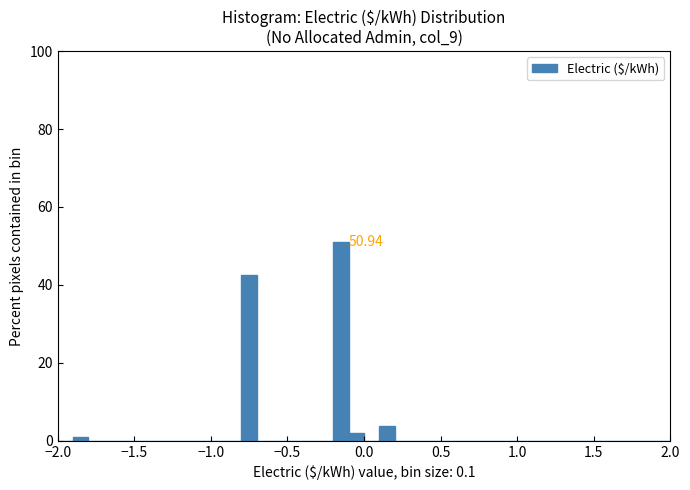

Around what value on the x-axis is the tallest bar? Give the approximate position of its centre, as read against the axis.

-0.15